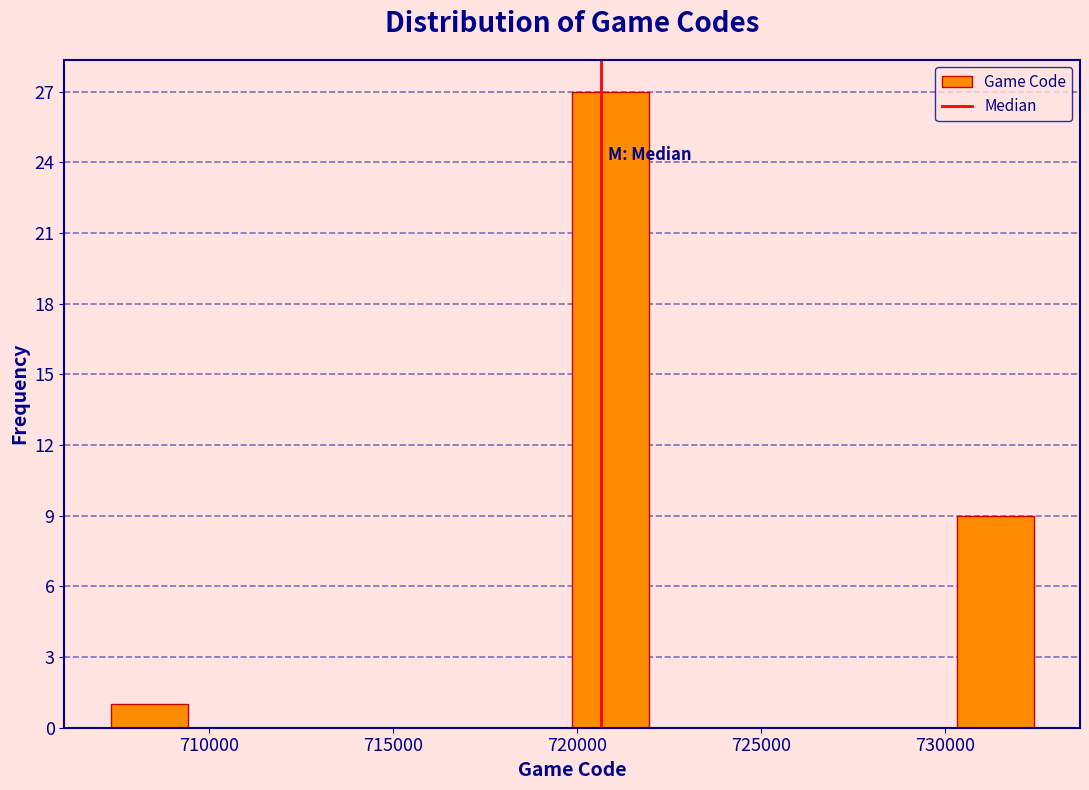

Reading left to right, transcribe this chart: for each bar, give the range it covers on the x-axis and its height. Neither the bar edges nor the heights are printed on the chart, so give them approximately, as read against the axes.

707500 to 709500: 1
709500 to 711500: 0
711500 to 713500: 0
713500 to 715500: 0
715500 to 718000: 0
718000 to 720000: 0
720000 to 722000: 27
722000 to 724000: 0
724000 to 726000: 0
726000 to 728000: 0
728000 to 730500: 0
730500 to 732500: 9